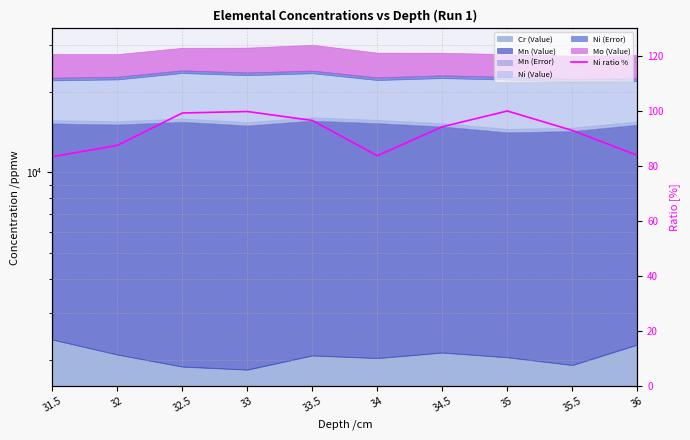

Does the chart display data point markers on the line(s)?

No